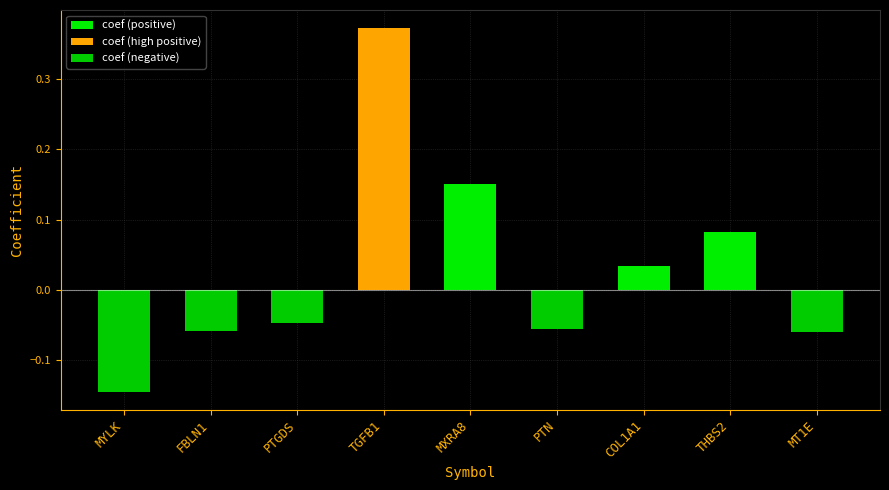

Which label corresponds to the smallest value in the chart?

MYLK